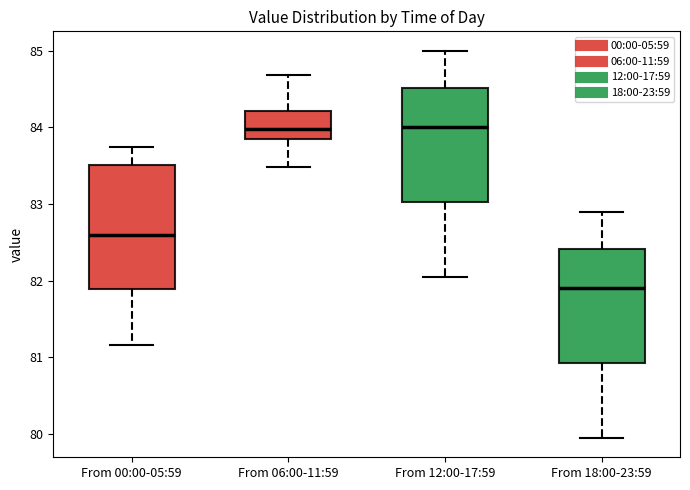

Which box's median line is the lowest?

From 18:00-23:59